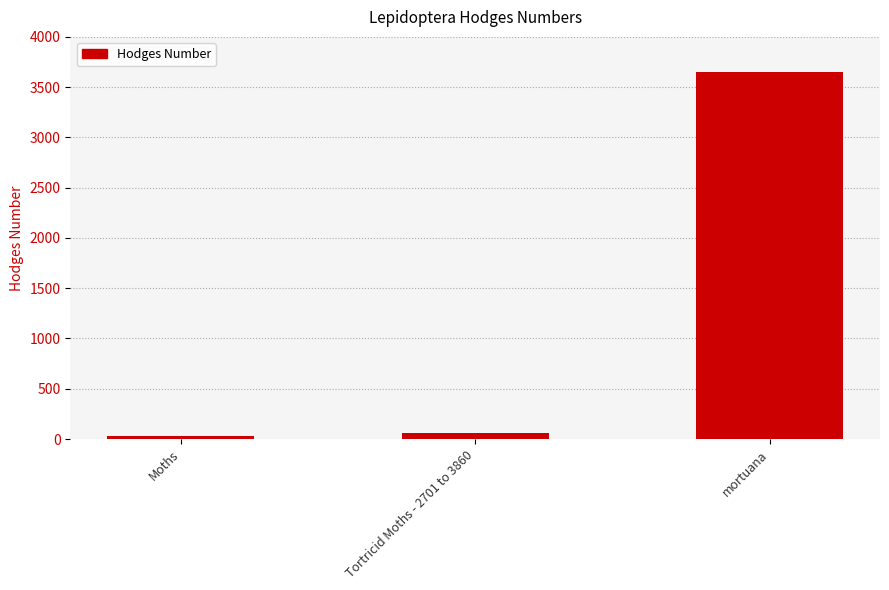

List the labels in order of value, largest first.

mortuana, Tortricid Moths - 2701 to 3860, Moths